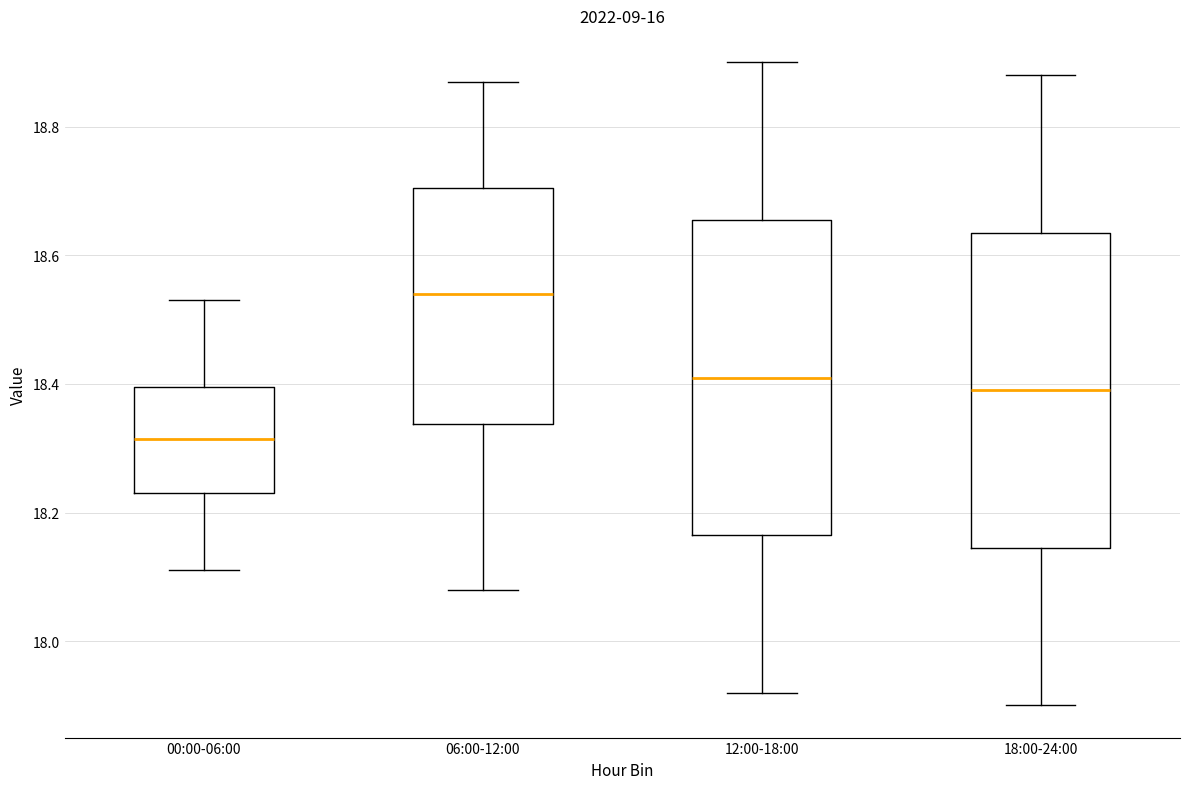

Reading left to right, read every box against the y-axis: the position of its median line, the range the box covers, and the ends of its whiskers. The values are not printed on the chart, so give them approximately, as read against the axis.

00:00-06:00: median 18.32, box 18.24 to 18.40, whiskers 18.12 to 18.54
06:00-12:00: median 18.54, box 18.34 to 18.70, whiskers 18.08 to 18.88
12:00-18:00: median 18.42, box 18.16 to 18.66, whiskers 17.92 to 18.90
18:00-24:00: median 18.40, box 18.14 to 18.64, whiskers 17.90 to 18.88